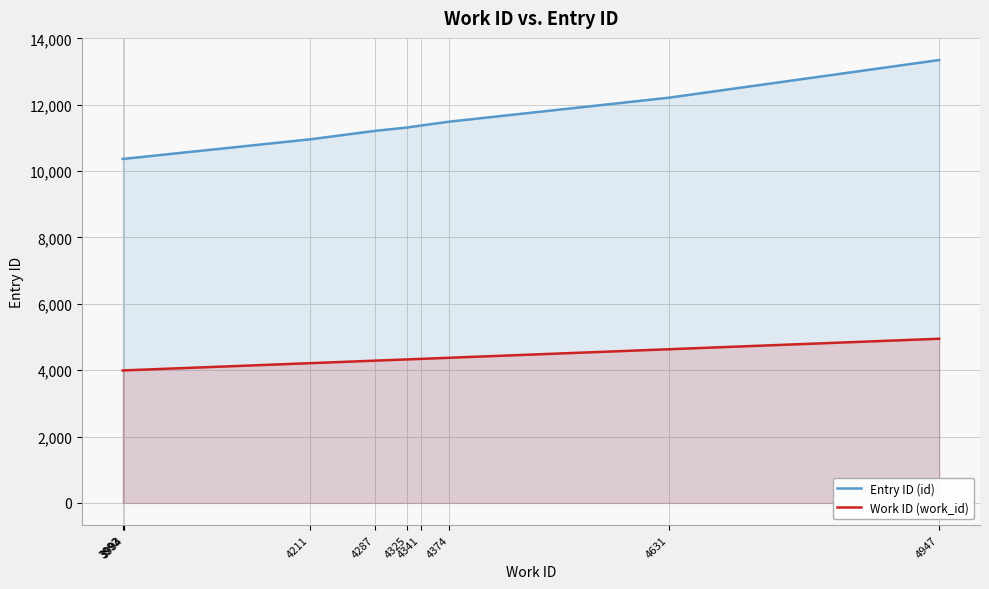

How many values in the Work ID (work_id) series exceed 4325?

4